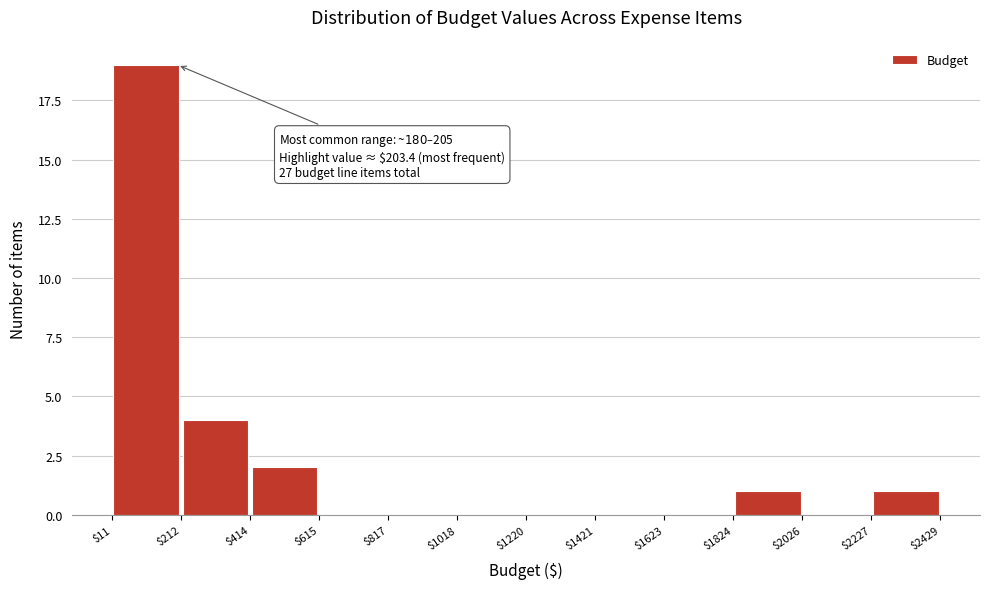

Over which range of the x-axis is the bar tallest?

$11 to $212